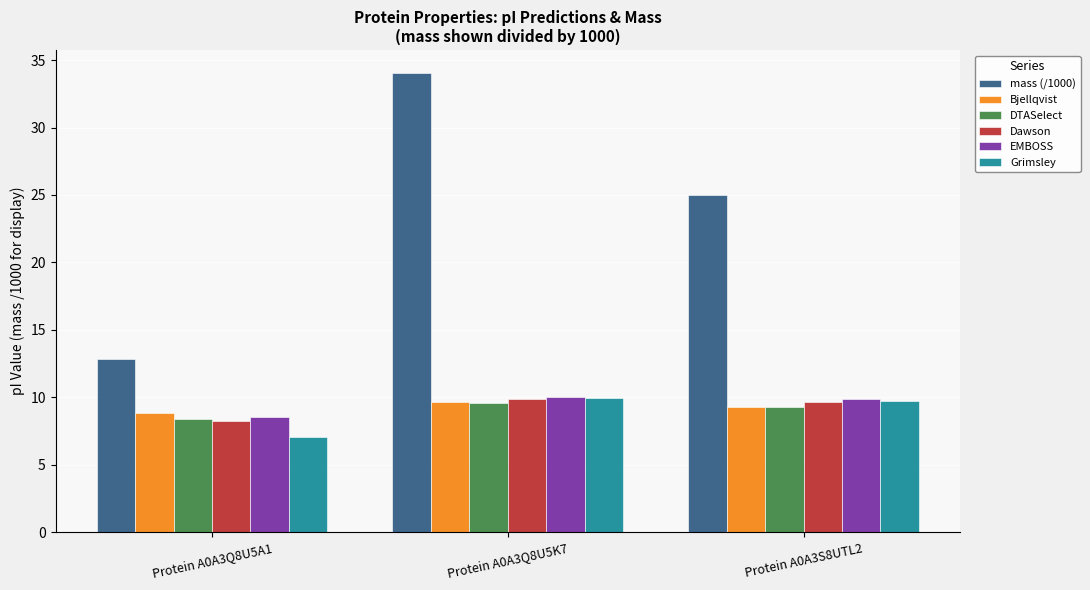

How many bars are there in each group?

6